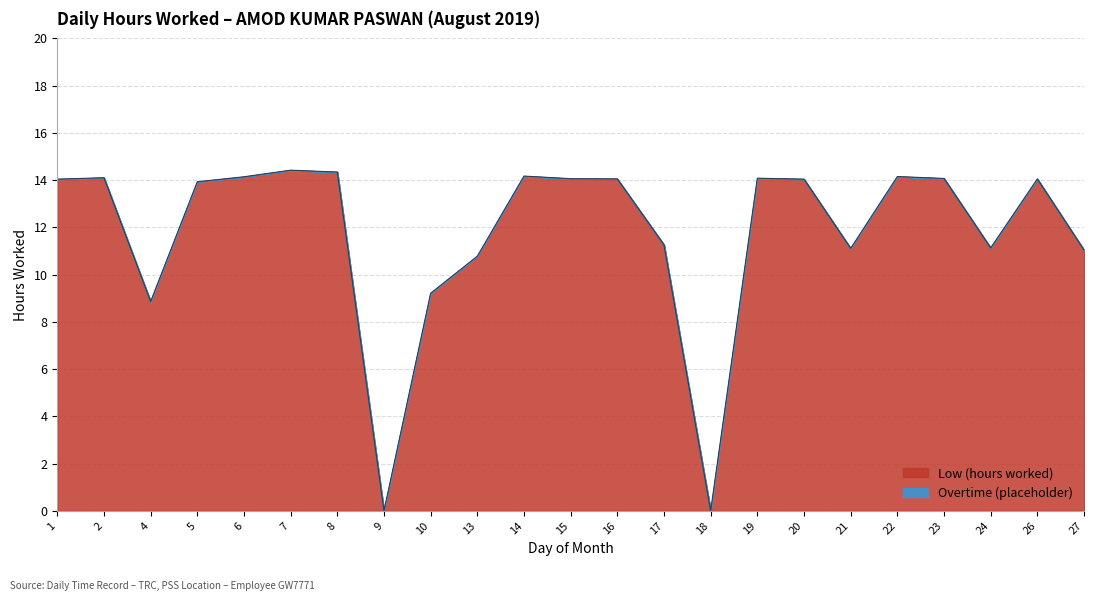

What value does the data have at 2?

14.1